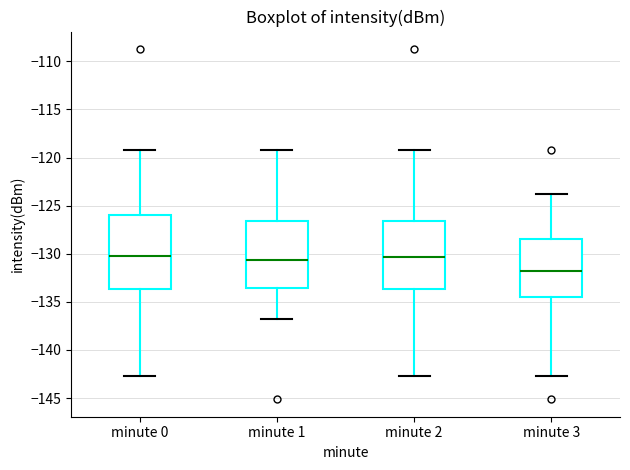

Reading left to right, transcribe this box plot: for each box, give where its median line is, the range the box spans, and where its two whiskers end, as read against the y-axis. The values are not printed on the chart, so give them approximately, as read against the axis.

minute 0: median -130.0, box -133.5 to -126.0, whiskers -142.5 to -119.0
minute 1: median -130.5, box -133.5 to -126.5, whiskers -137.0 to -119.0
minute 2: median -130.5, box -133.5 to -126.5, whiskers -142.5 to -119.0
minute 3: median -132.0, box -134.5 to -128.5, whiskers -142.5 to -124.0